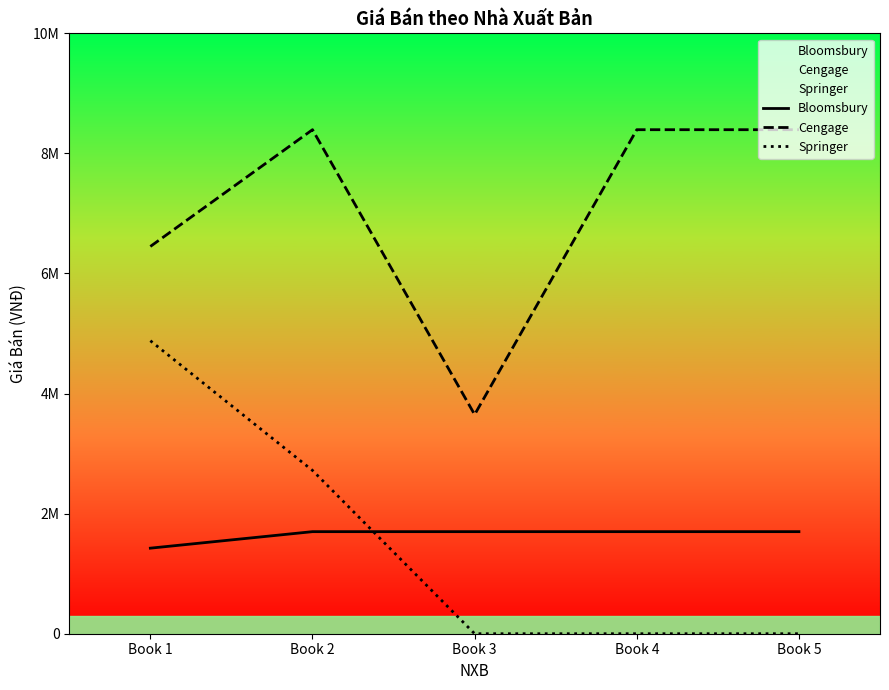

What is the difference between the maximum and minimum values in the Cengage series?

4745000